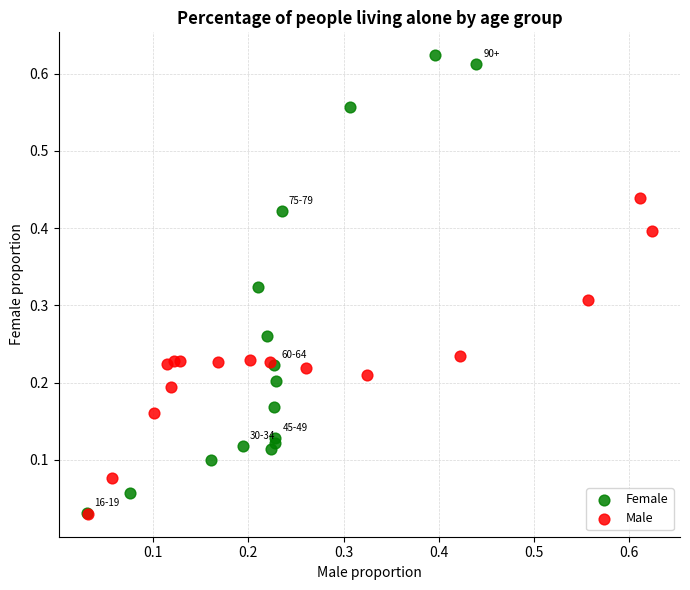

Which series contains the highest Y value?

Female